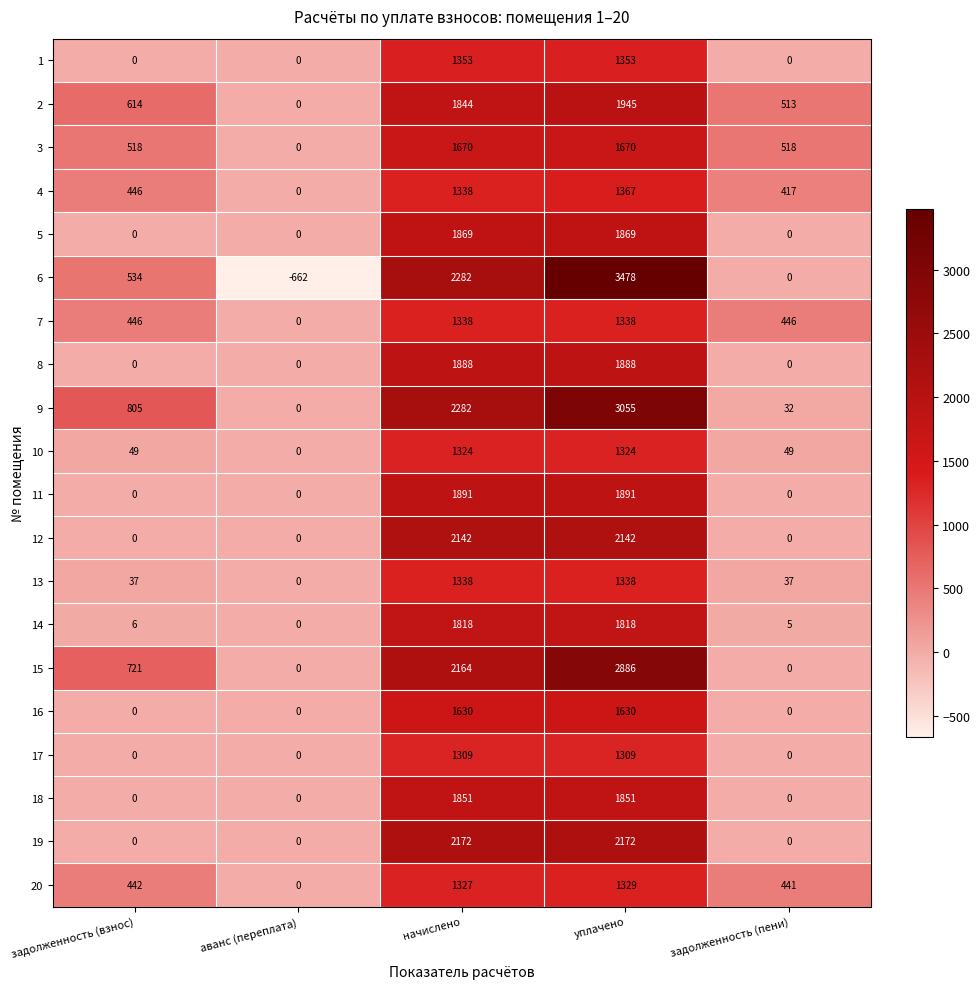

What is the smallest value displayed?

-662